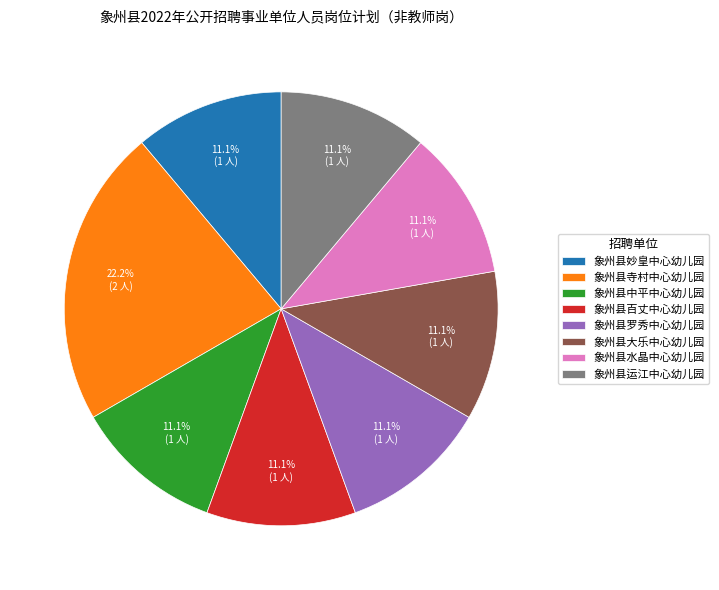

How many slices are in this pie chart?

8